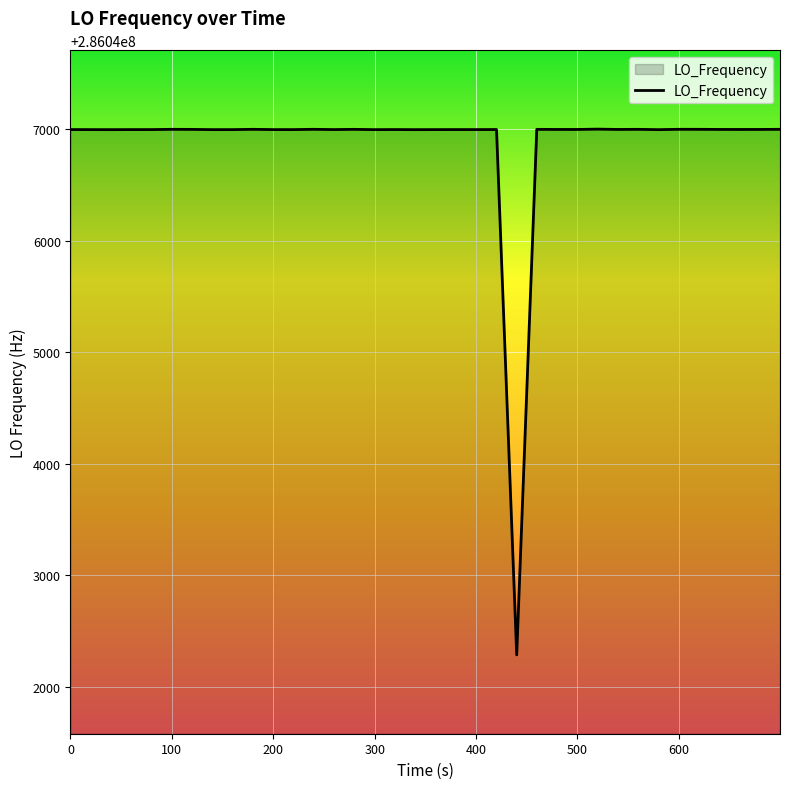

What is the greatest value displayed?

286047002.7